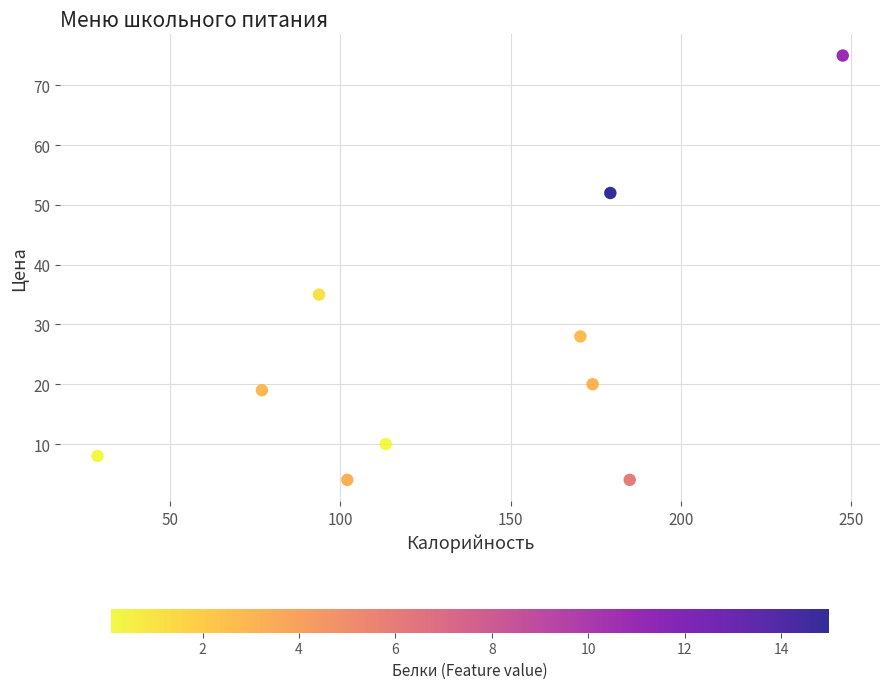

What Y value in the scatter plot is closest to 39?

35